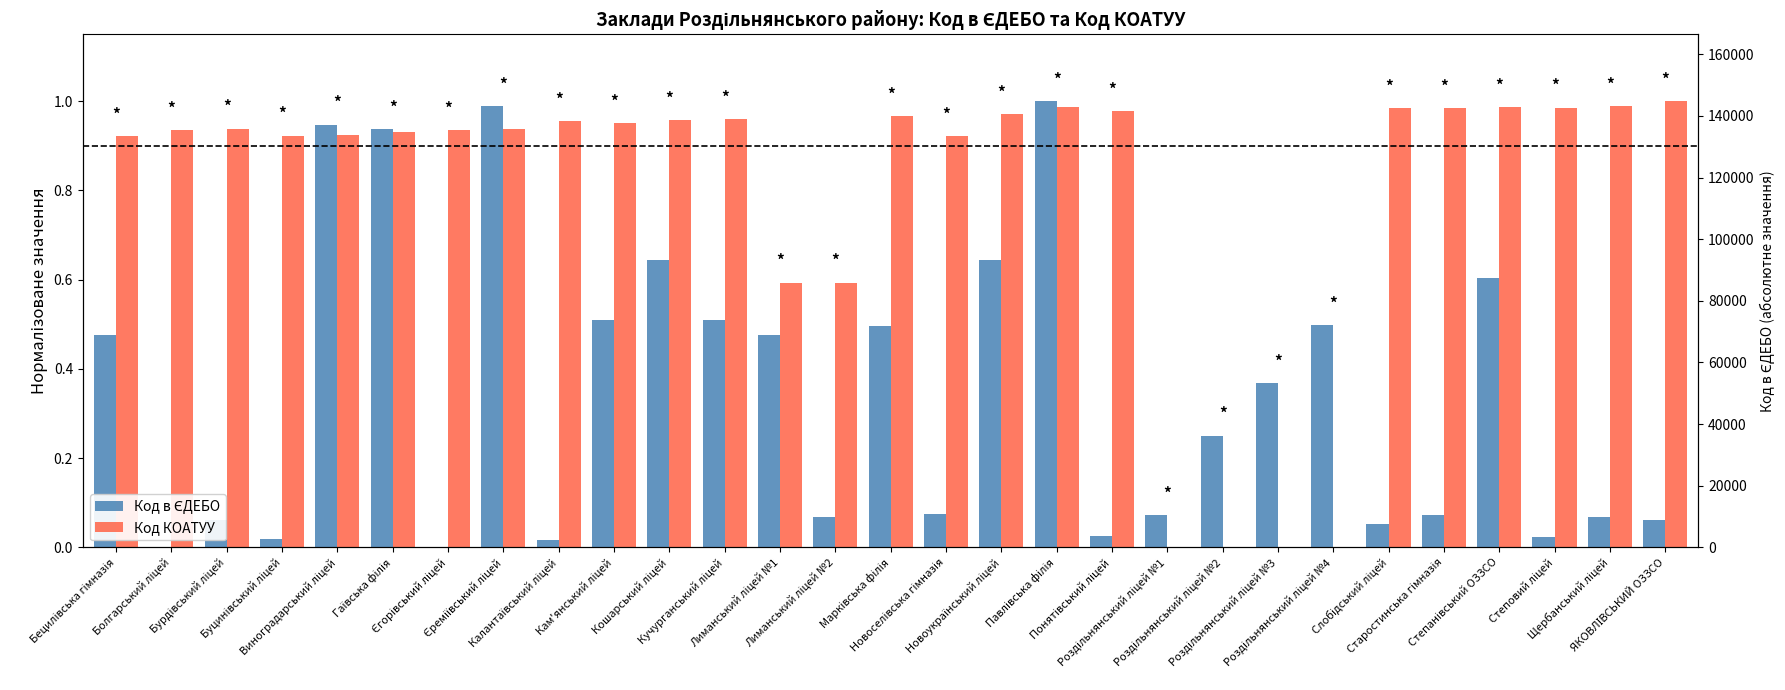

Is it true that Код в ЄДЕБО equals 0.1 at Старостинська гімназія?

True